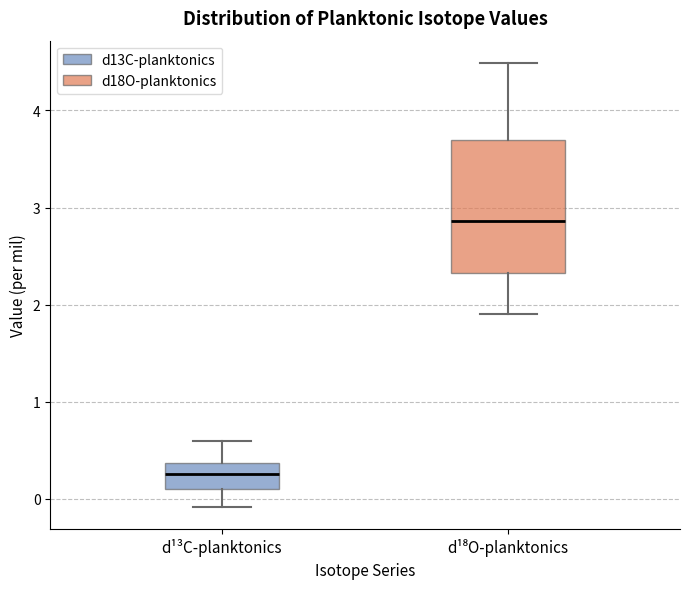

Reading left to right, read every box against the y-axis: the position of its median line, the range the box covers, and the ends of its whiskers. The values are not printed on the chart, so give them approximately, as read against the axis.

d¹³C-planktonics: median 0.3, box 0.1 to 0.4, whiskers -0.1 to 0.6
d¹⁸O-planktonics: median 2.9, box 2.3 to 3.7, whiskers 1.9 to 4.5